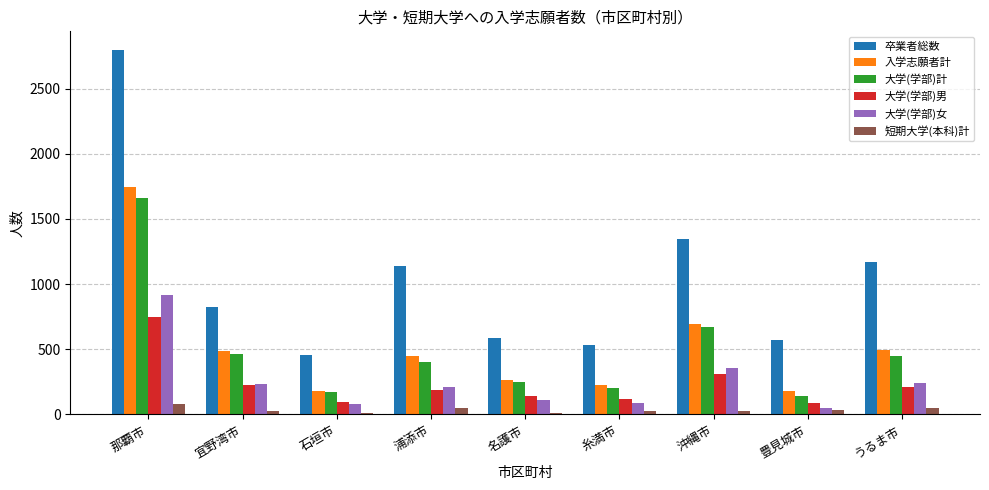

Which series has the widest spread of values?

卒業者総数